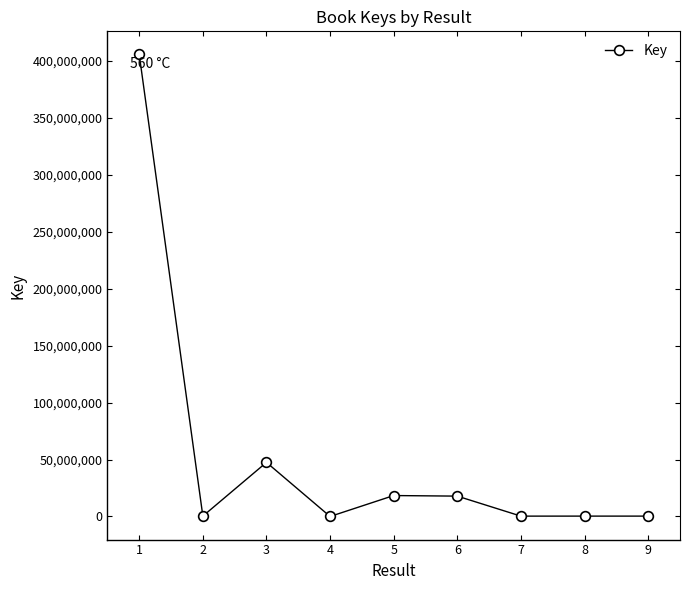

At which category does the data reach its first local peak?

3